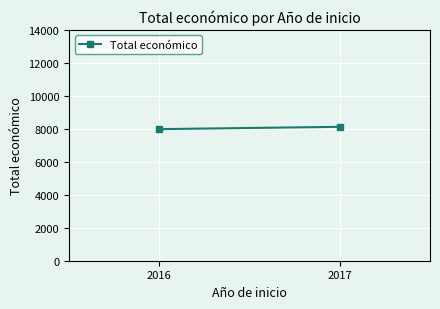

Reading right to left, what are all the values shown in this chart?

8120	7980